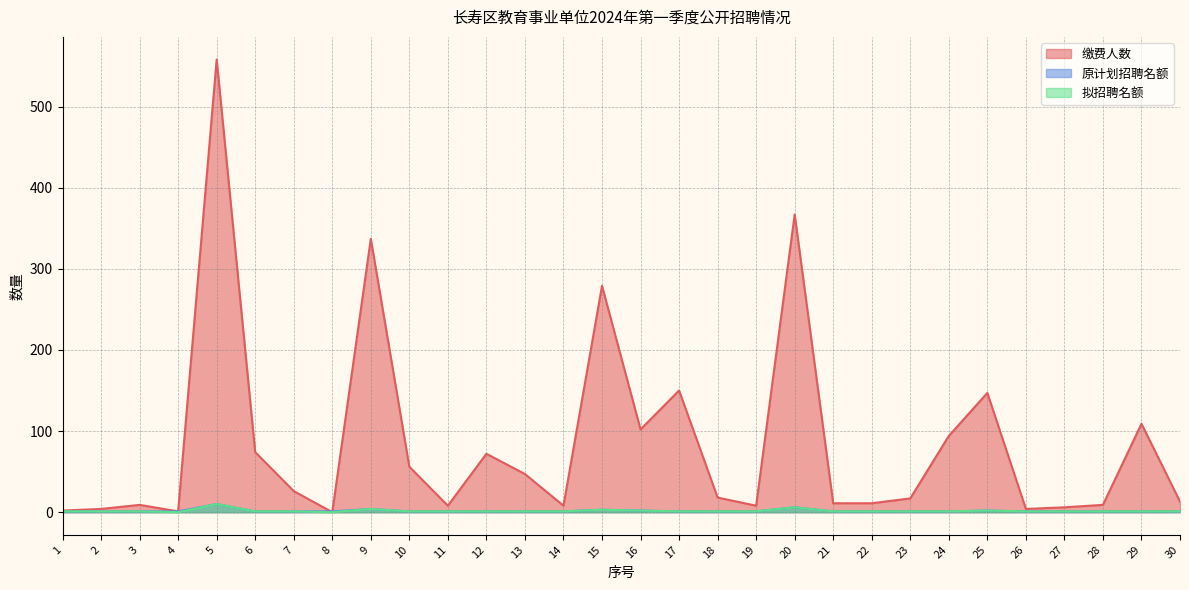

Reading left to right, extract all data points from this chart.

缴费人数: 1=2	2=4	3=9	4=1	5=558	6=74	7=26	8=0	9=337	10=56	11=8	12=72	13=47	14=8	15=279	16=102	17=150	18=18	19=8	20=367	21=11	22=11	23=17	24=94	25=147	26=4	27=6	28=9	29=109	30=13
原计划招聘名额: 1=1	2=1	3=1	4=1	5=10	6=1	7=1	8=1	9=4	10=1	11=1	12=1	13=1	14=1	15=3	16=2	17=1	18=1	19=1	20=6	21=1	22=1	23=1	24=1	25=2	26=1	27=1	28=1	29=1	30=1
拟招聘名额: 1=1	2=1	3=1	4=0	5=10	6=1	7=1	8=0	9=4	10=1	11=1	12=1	13=1	14=1	15=3	16=2	17=1	18=1	19=1	20=6	21=1	22=1	23=1	24=1	25=2	26=1	27=1	28=1	29=1	30=1